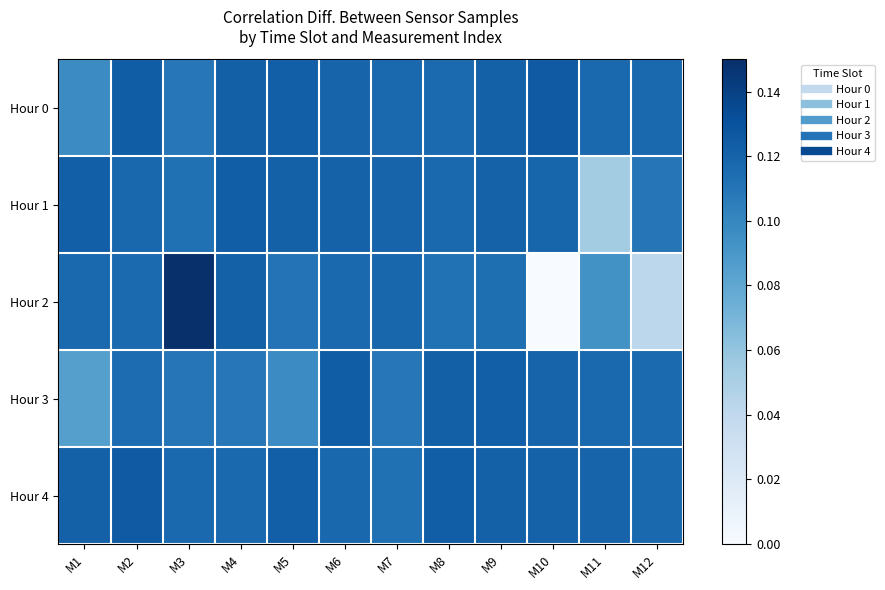

Between M5 and M9, which series saw the biggest shift?

Hour 3